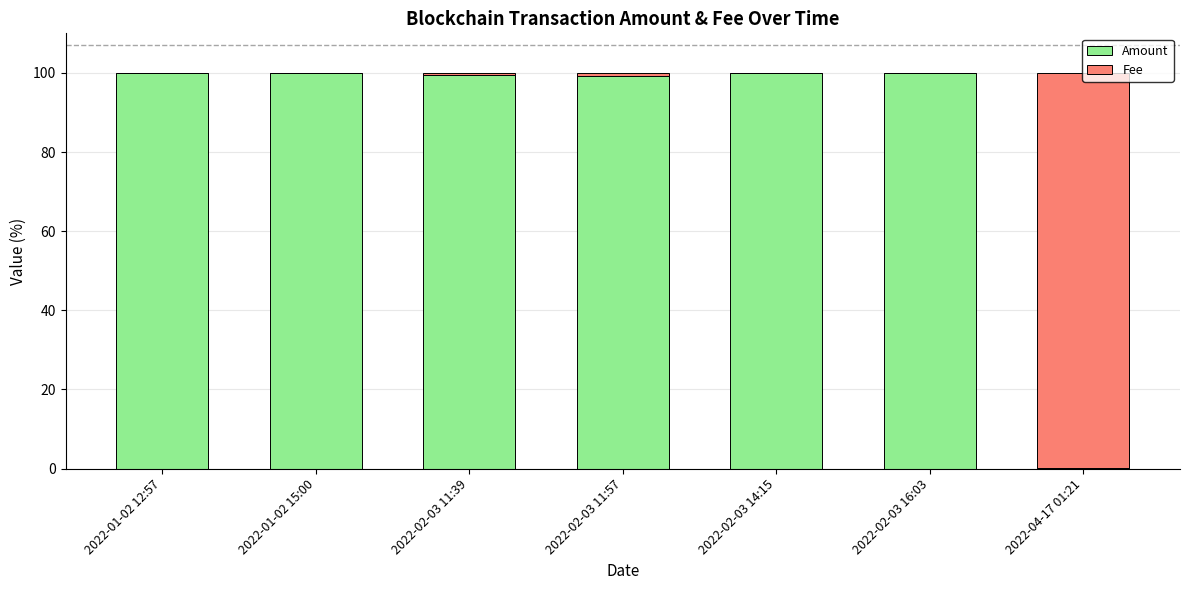

What is the highest value of the Amount series?

100.0